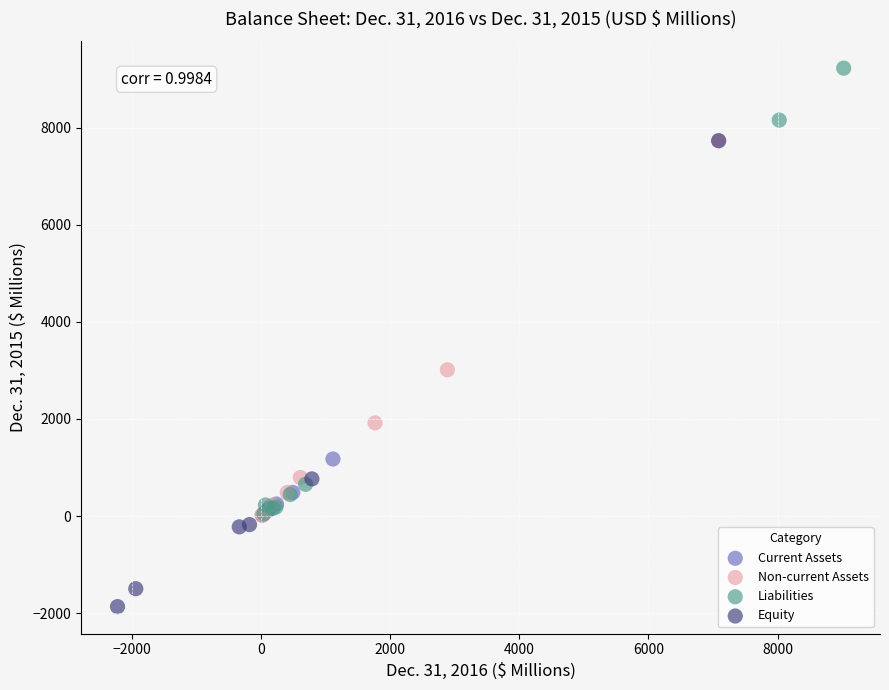

Which series has the largest Y range (max minus min)?

Equity